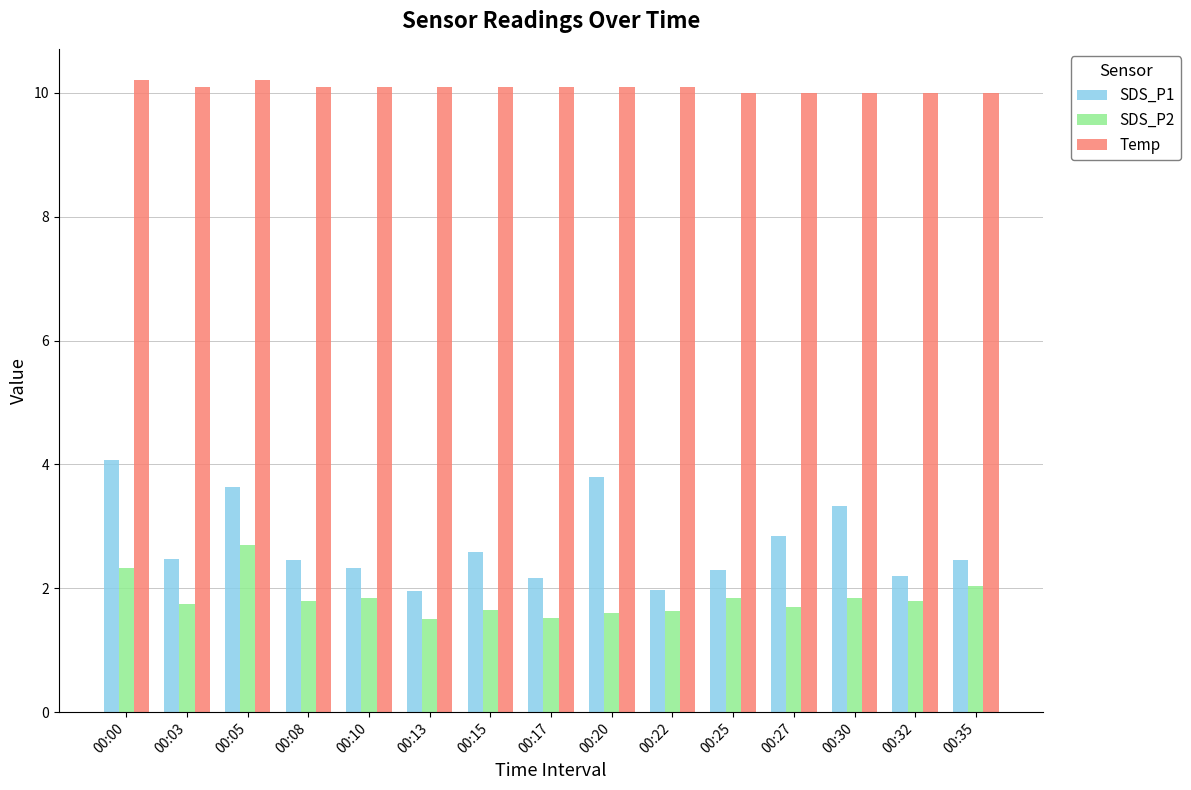

Which series has the largest total across all categories?

Temp